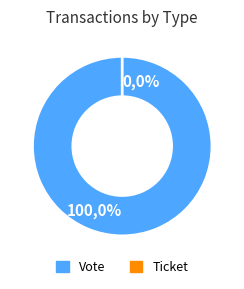

Which category has the smallest portion of the pie?

Ticket